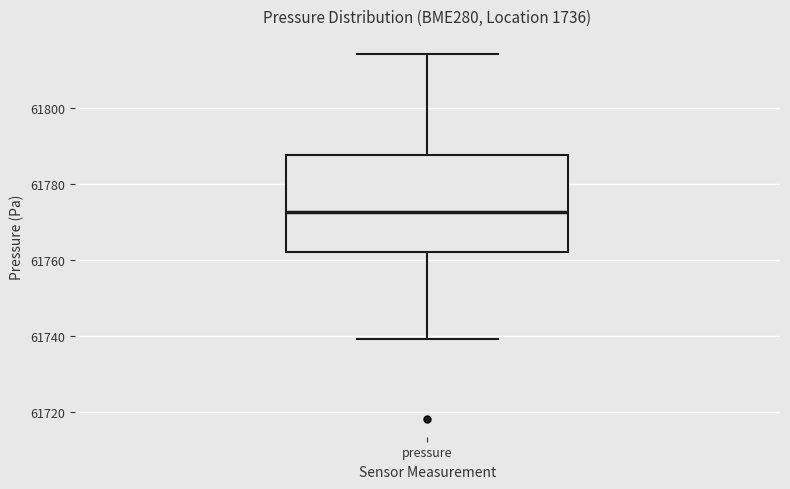

Where does the upper whisker of the box for pressure end on the y-axis? The values are not printed on the chart, so give them approximately, as read against the axis.

61814